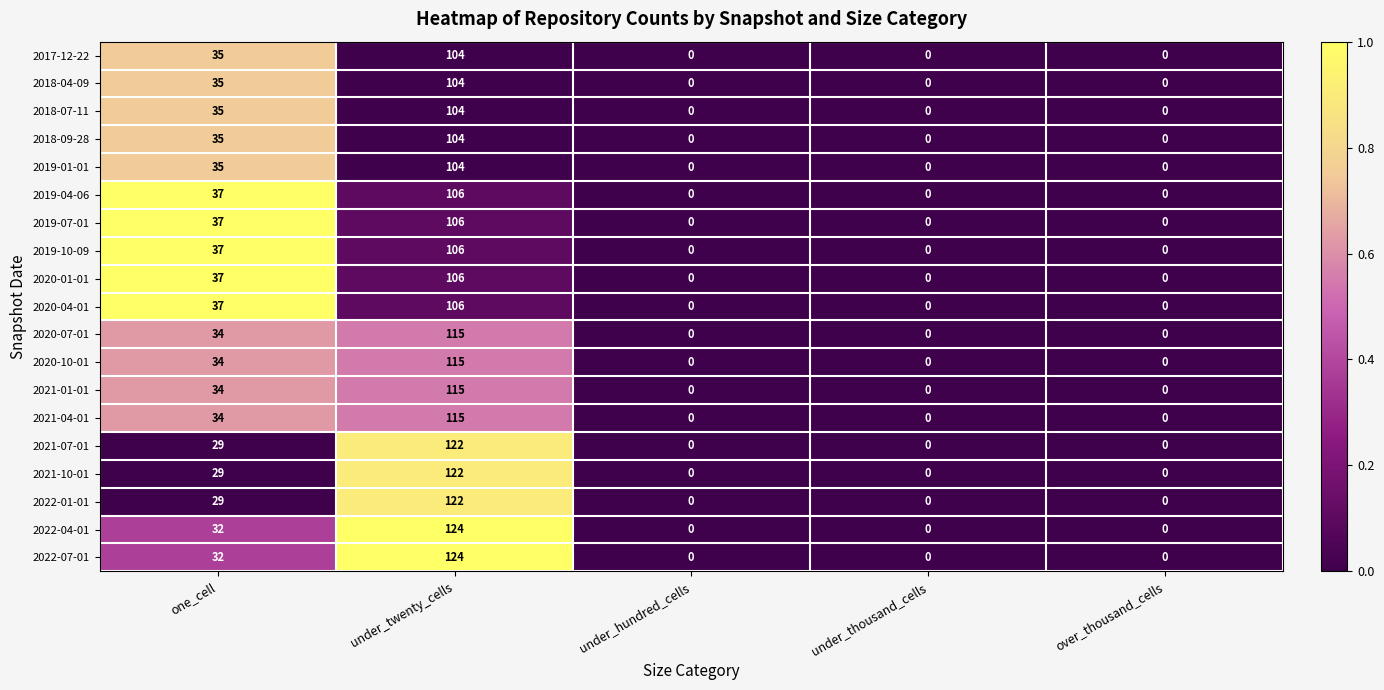

The 2018-09-28 series shows 55 at over_thousand_cells. True or false?

False